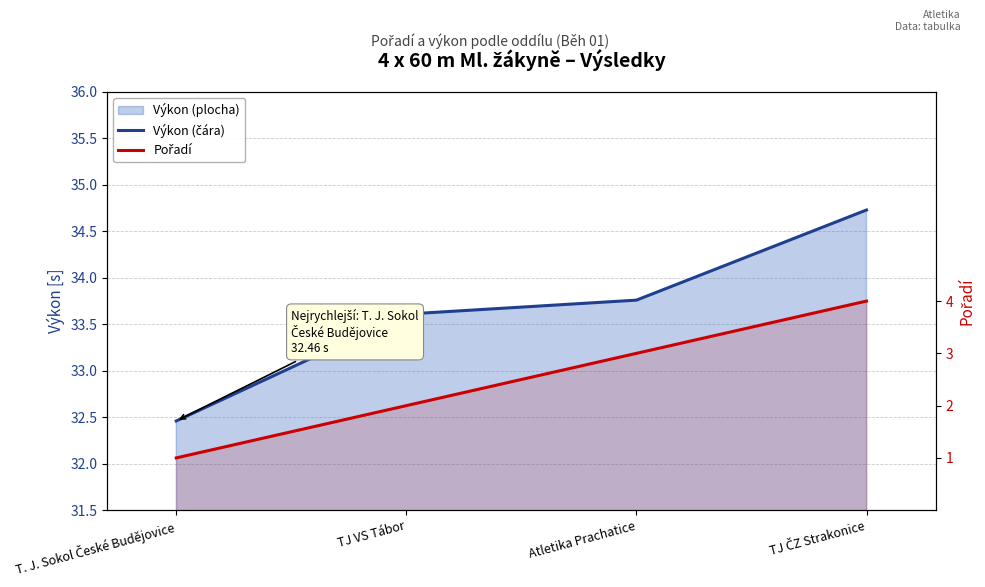

How many categories are shown in the chart?

4